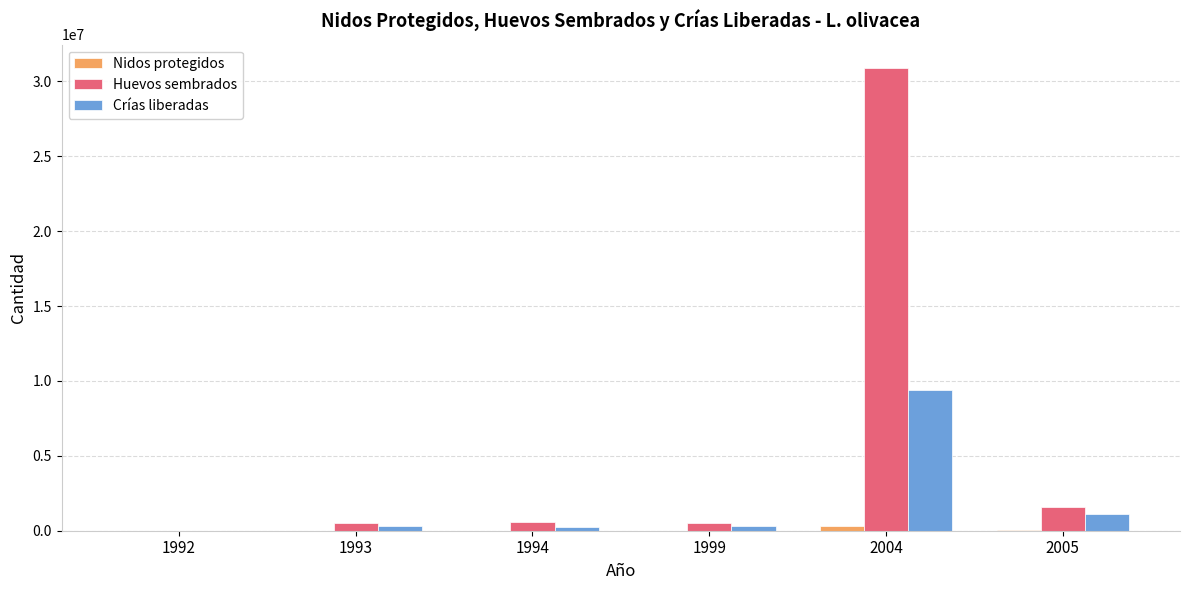

The value of Crías liberadas at 1992 is -4223061. True or false?

False